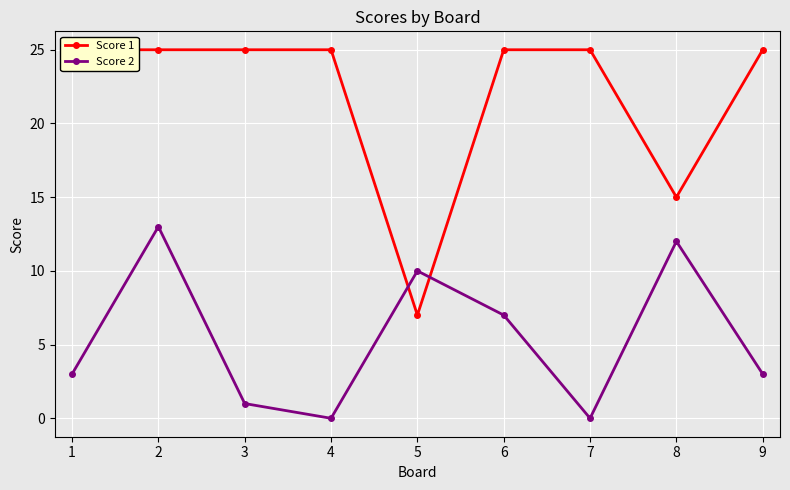

After their last crossing, which series has the higher values: Score 2 or Score 1?

Score 1